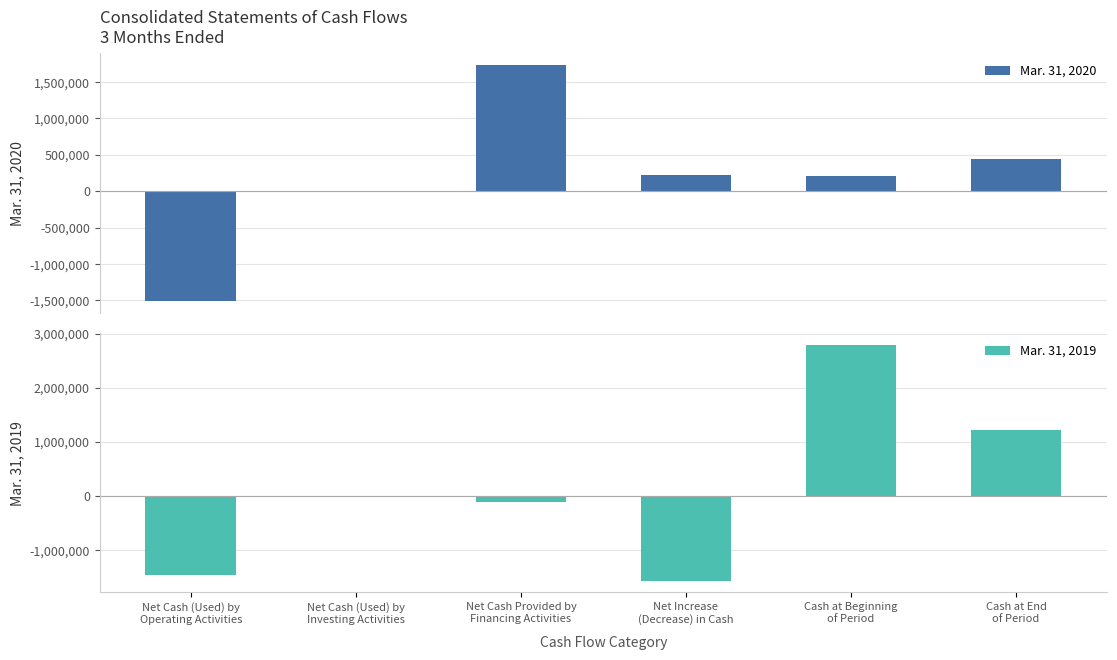

Rank the series by their maximum value, from highest to lowest.

Mar. 31, 2019, Mar. 31, 2020